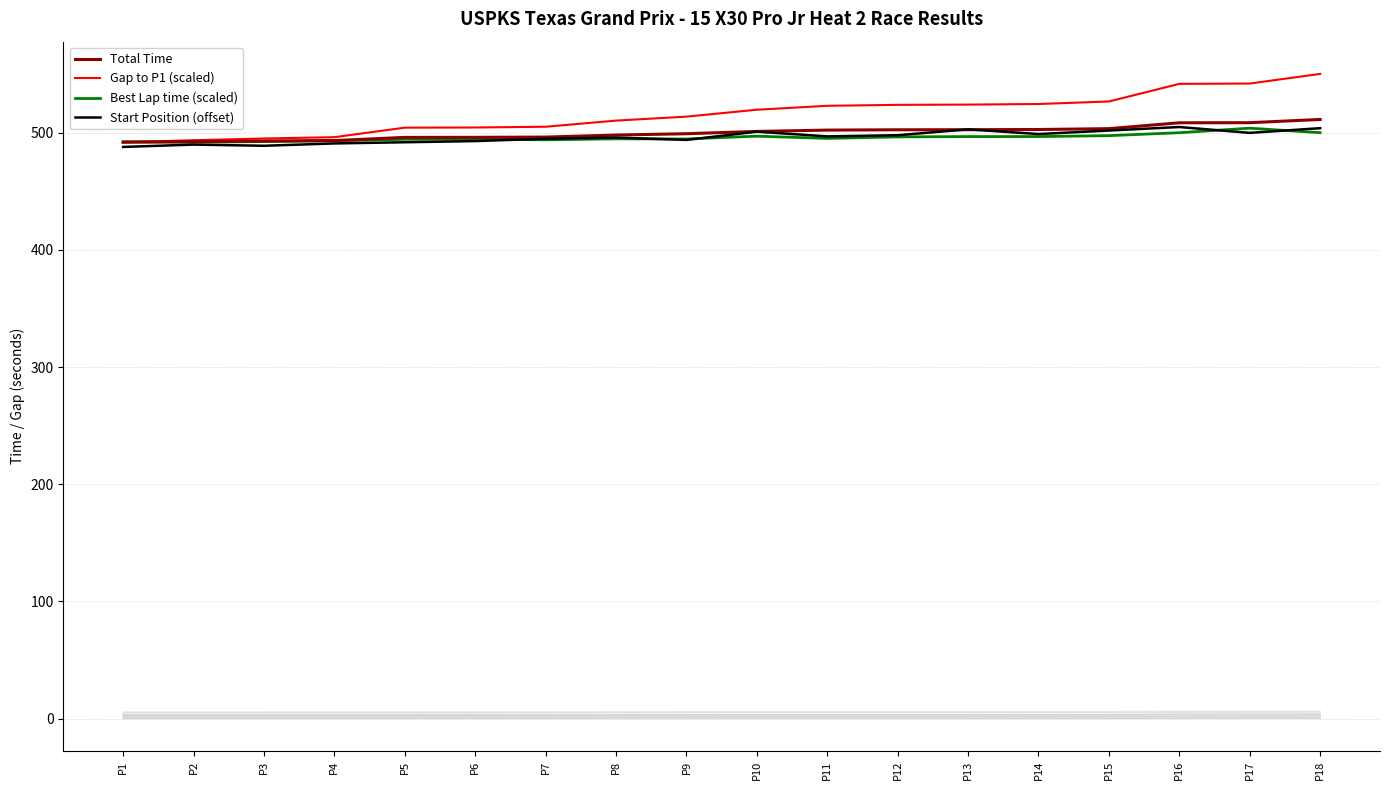

True or false: Total Time and Best Lap time (scaled) cross at least once.

True